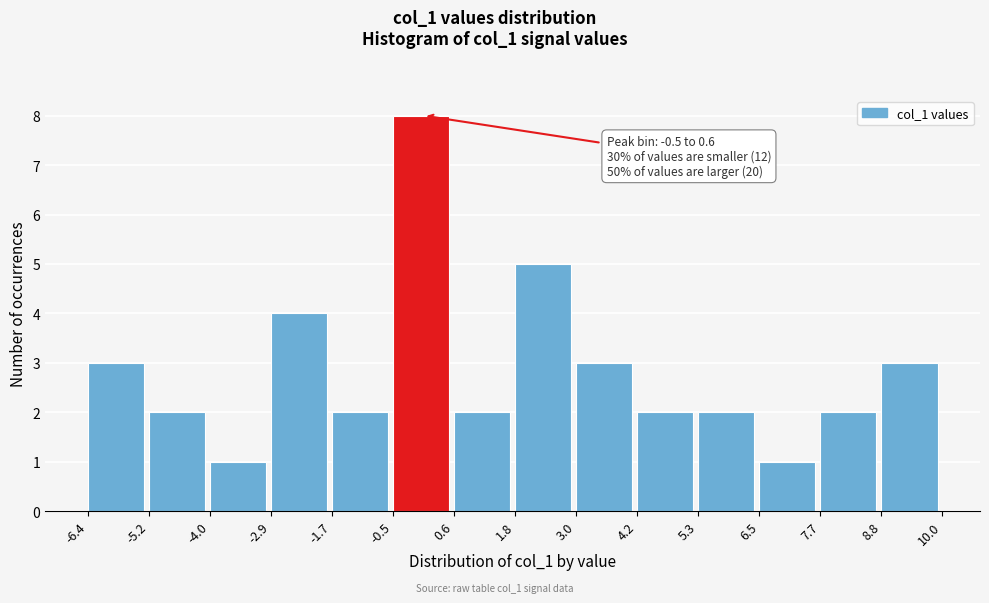

Over which range of the x-axis is the bar tallest?

-0.5 to 0.6